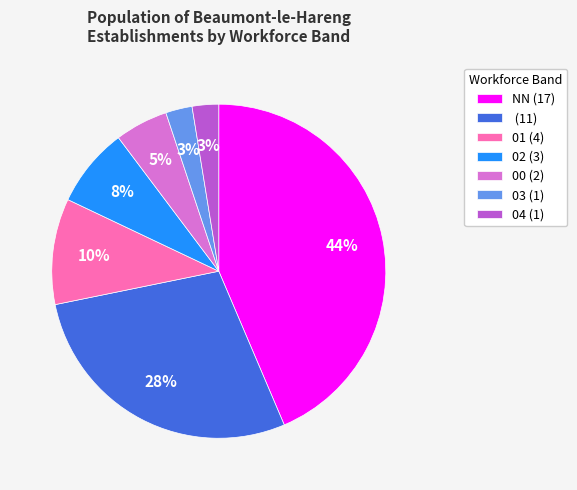

To the nearest percent, what is the difference between the largest and smallest slice percentages?

41%